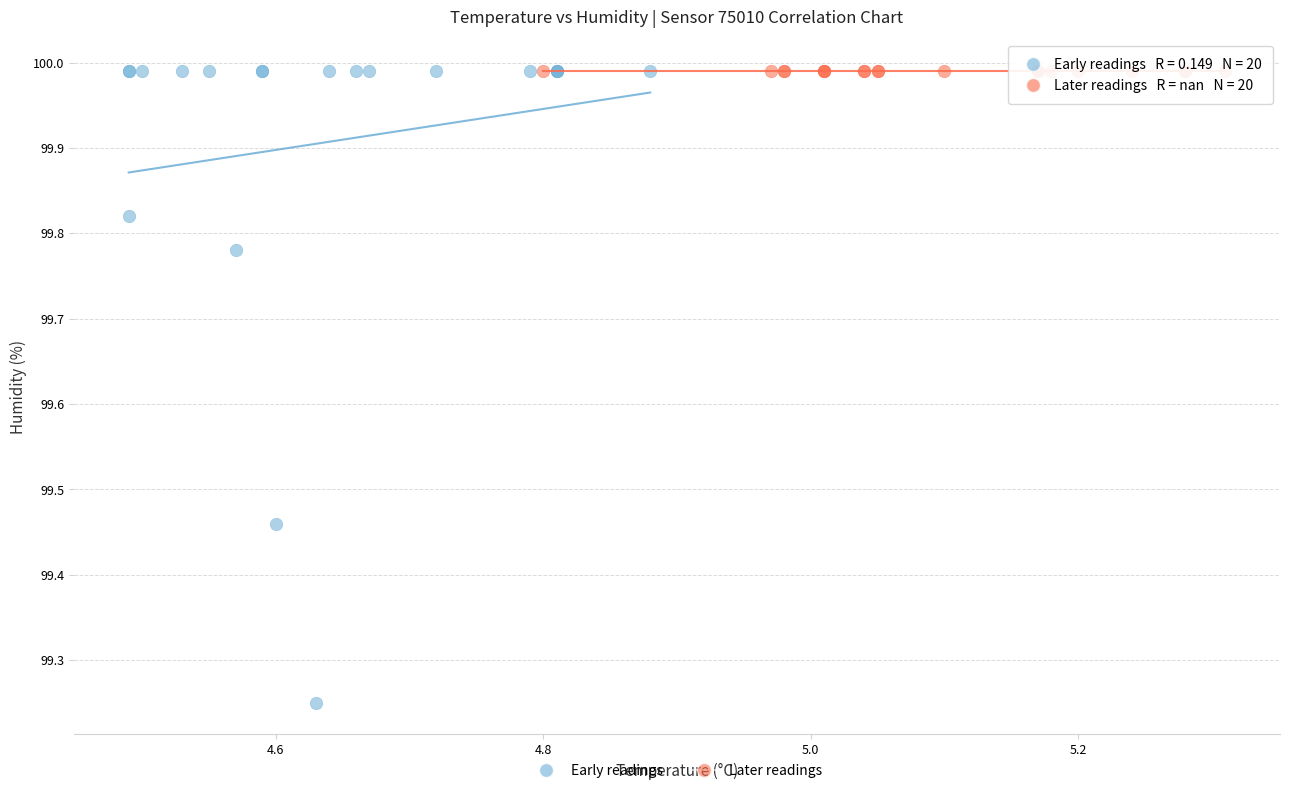

Which series reaches the minimum Y coordinate?

Early readings